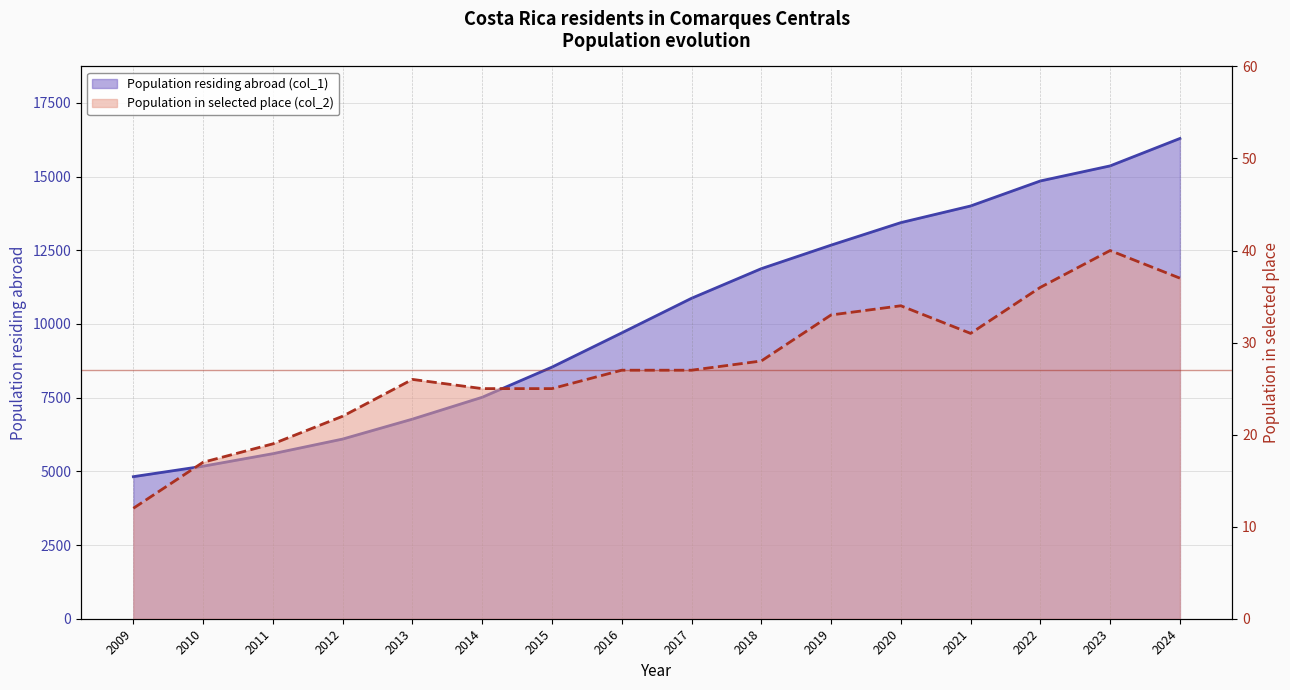

How many distinct data groups are displayed?

2